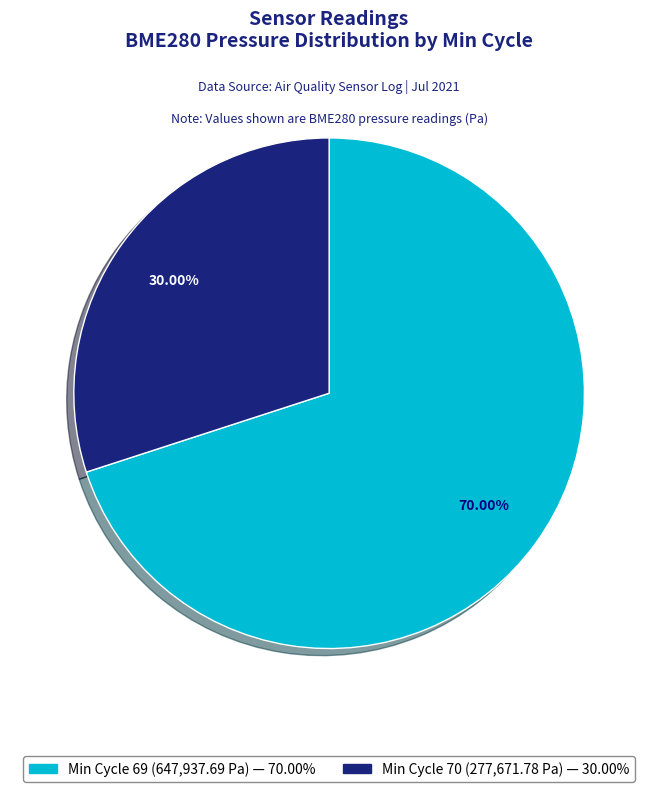

Does any single category account for the majority?

Yes